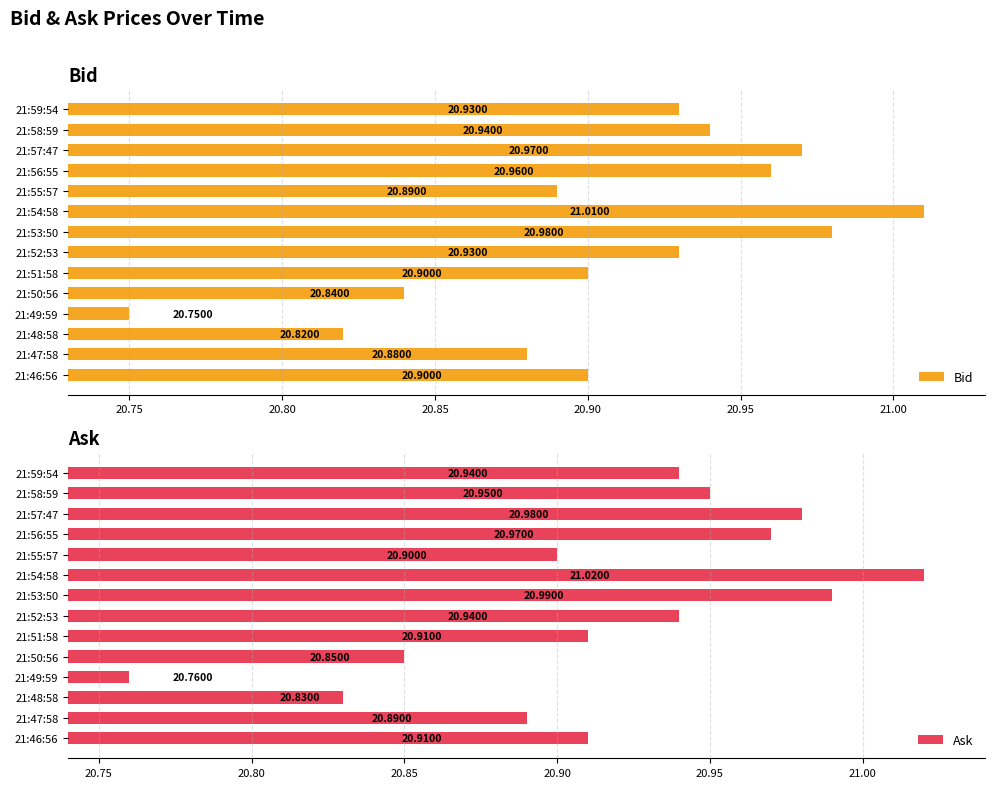

What is the sum of all Bid values?

292.7